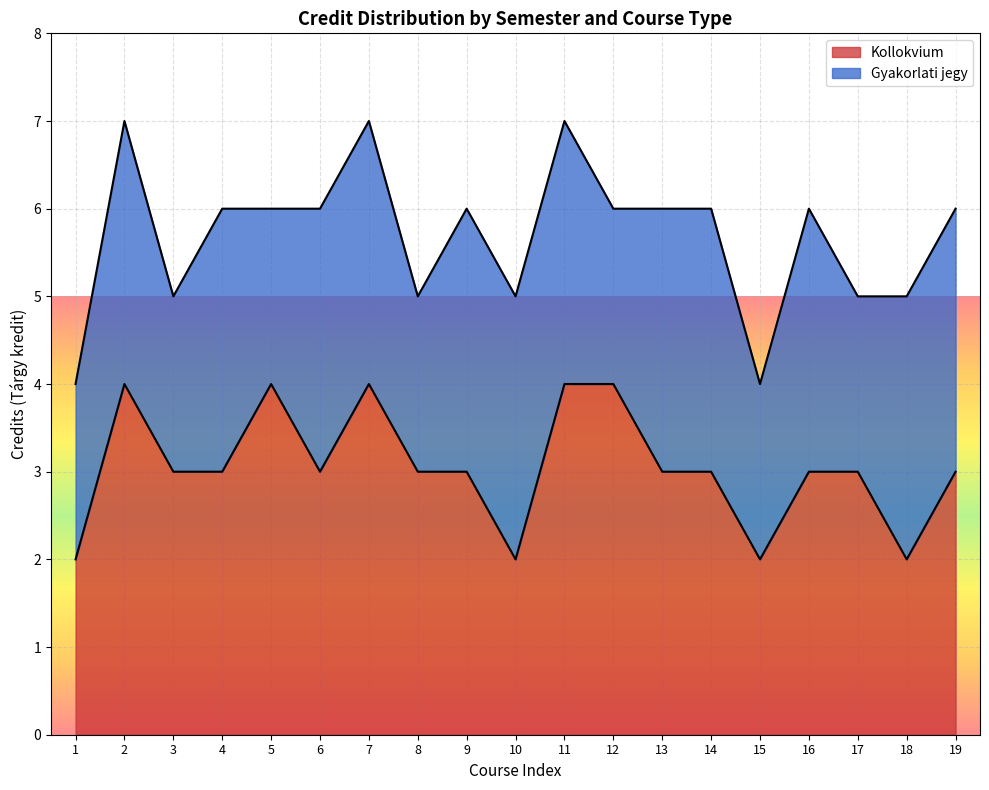

At which category does the chart reach its minimum across all series?

1